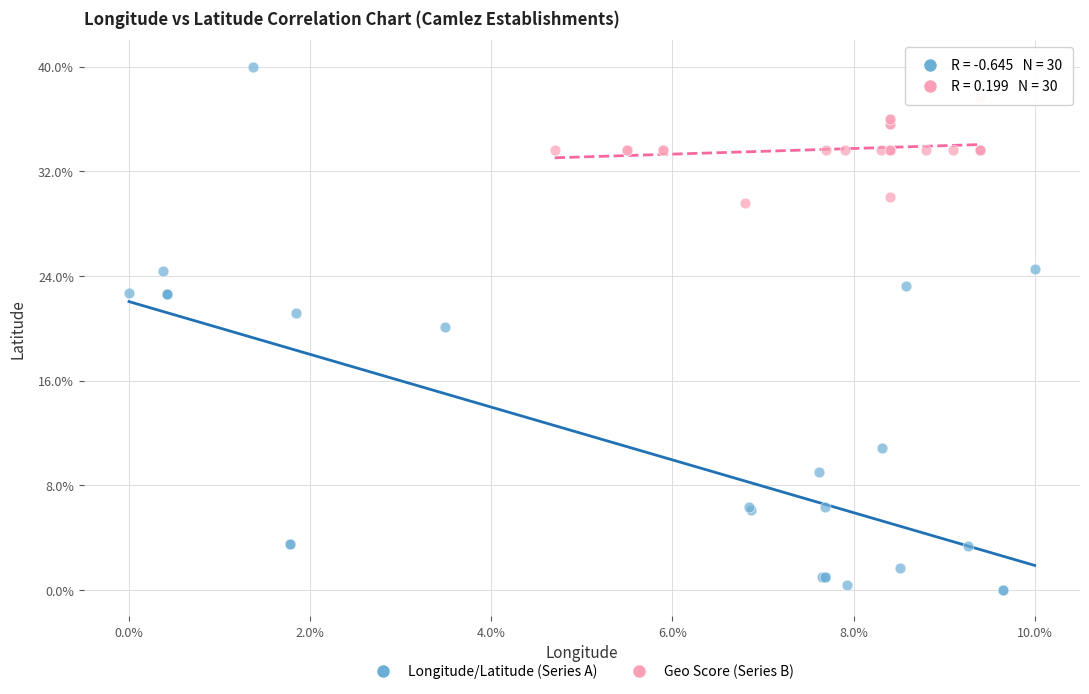

Which series contains the highest Y value?

Longitude/Latitude (Series A)